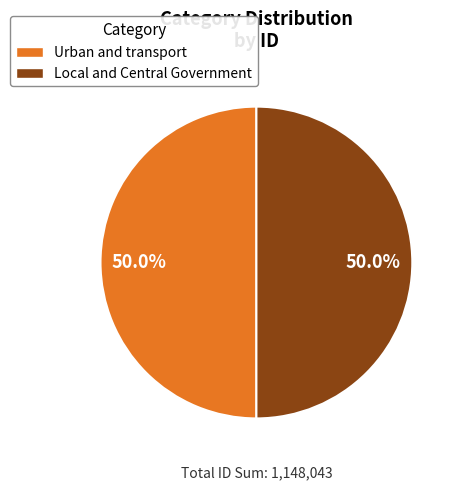

Approximately how many times larger is the value at Urban and transport compared to Local and Central Government?

1.0